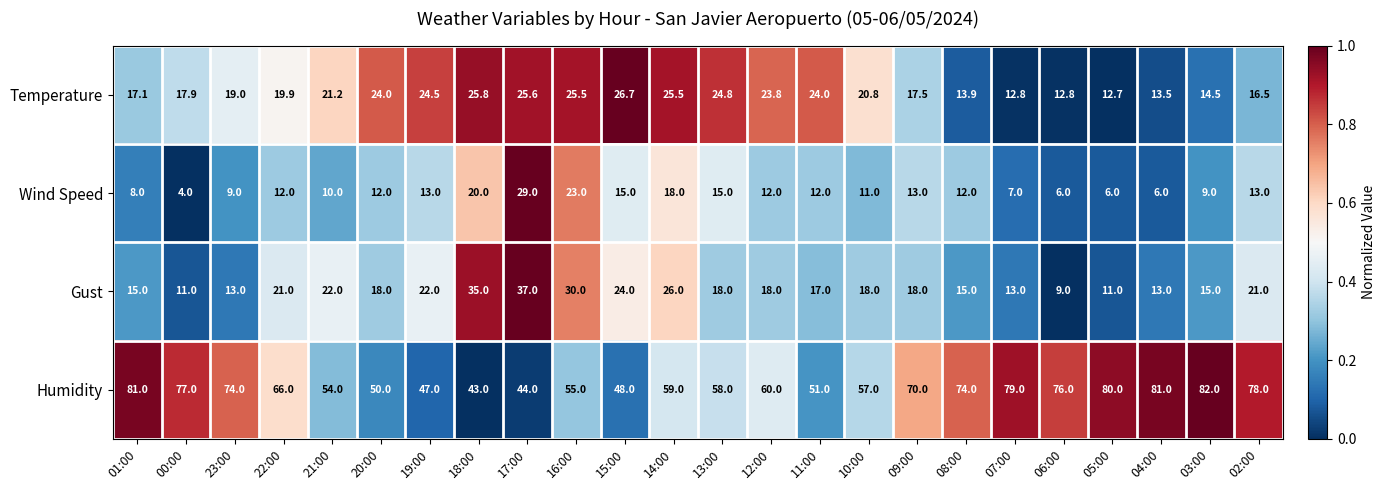

What is the difference between the Humidity values at 17:00 and 00:00?

33.0